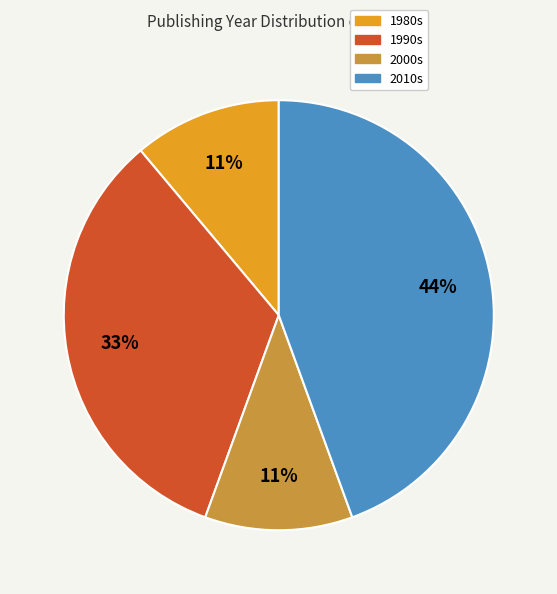

Is it true that 1990s is 45% of the pie?

False